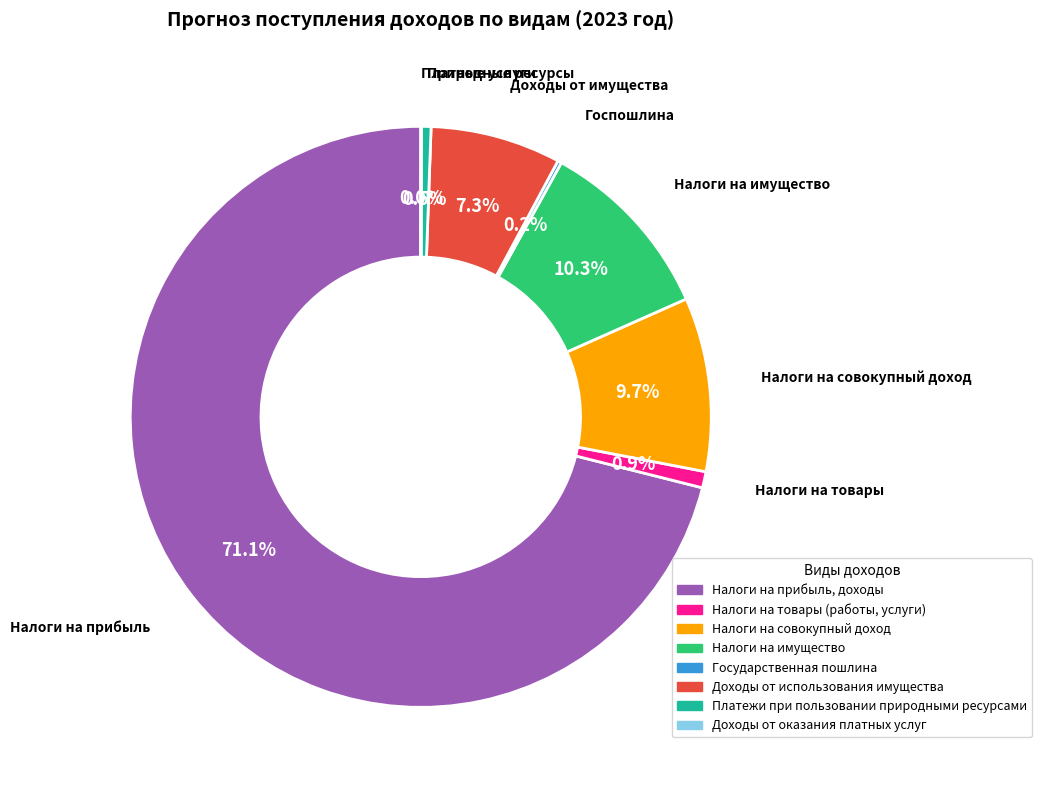

Is there any slice that represents more than half of the pie?

Yes